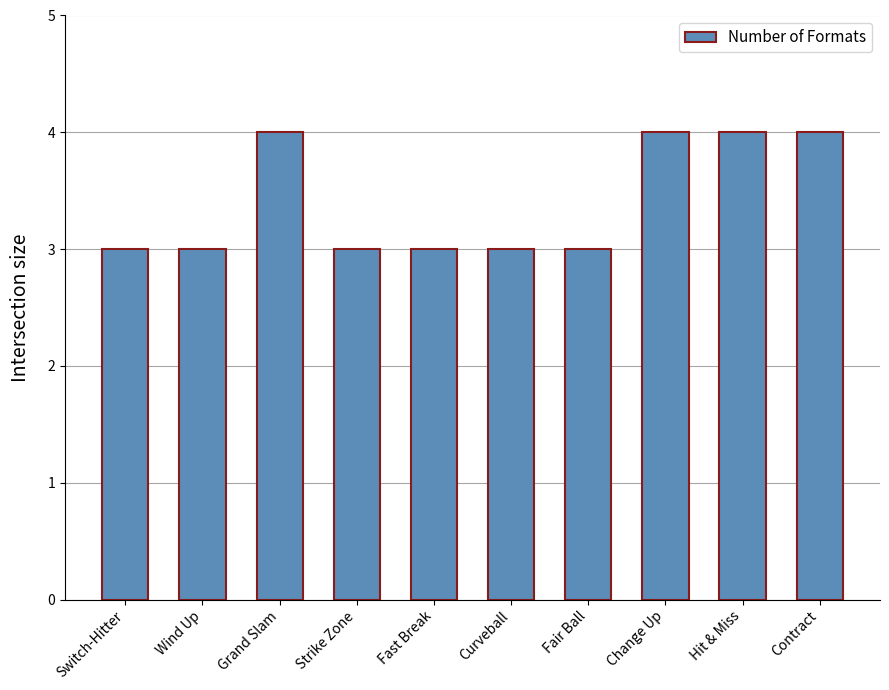

What is the difference between the maximum and second lowest values?

1